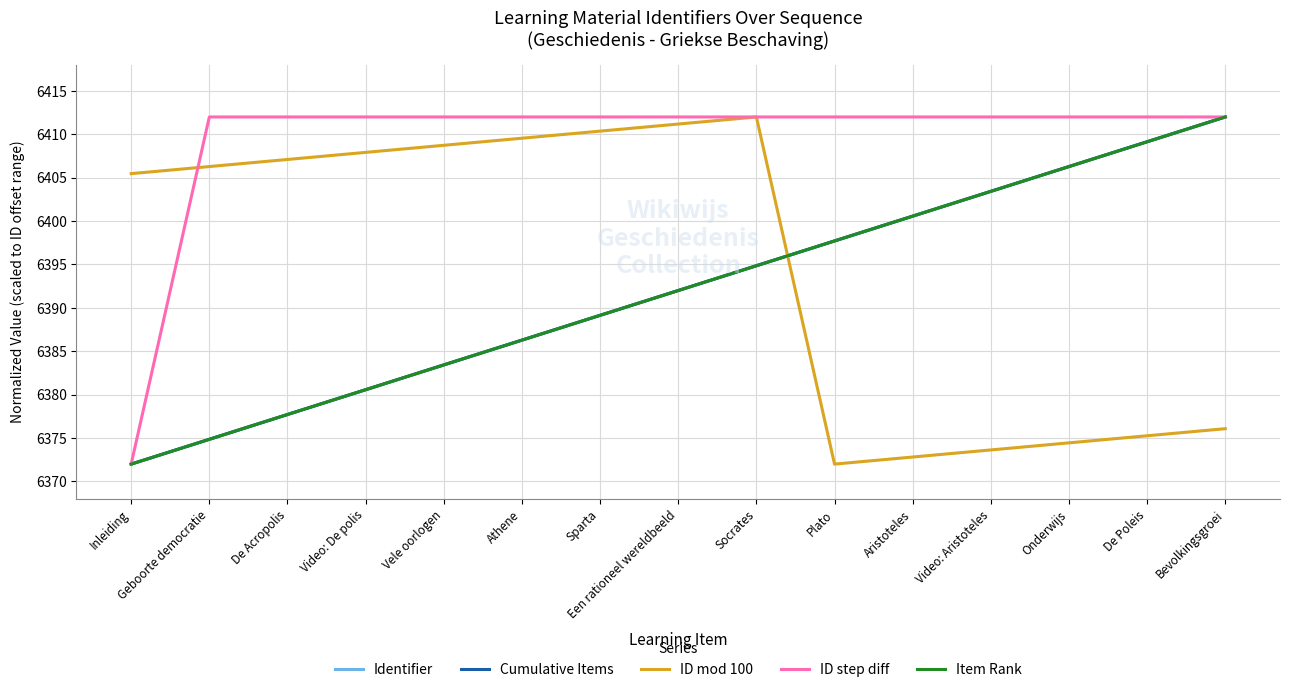

Does the chart display data point markers on the line(s)?

No